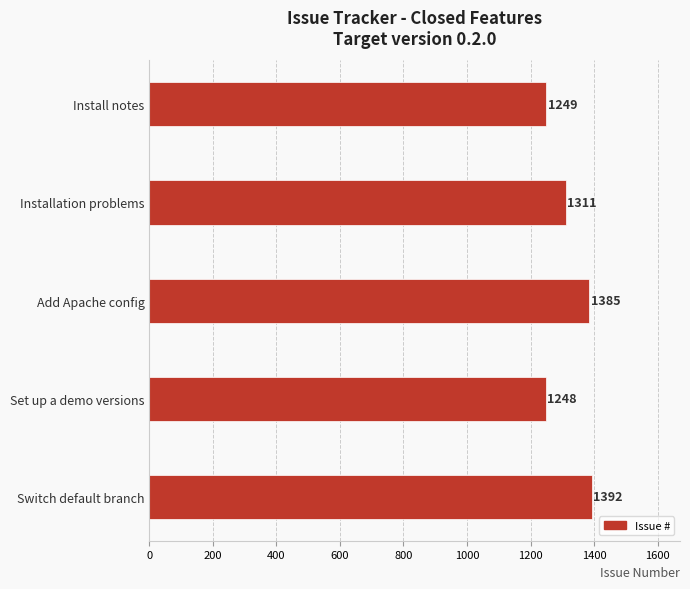

What is the sum of the values at Add Apache config and Install notes?

2634